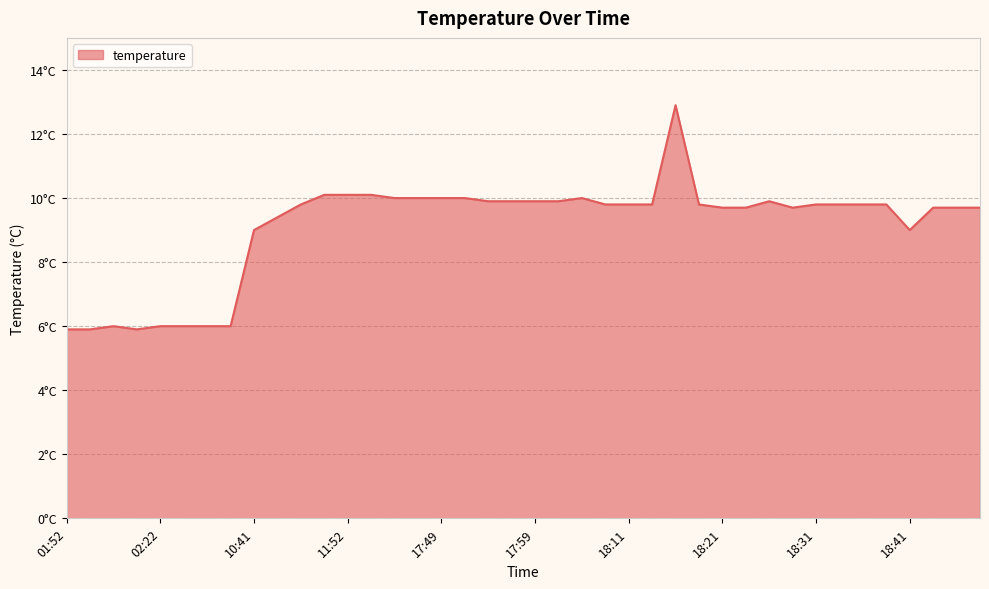

Where is the first local minimum?

02:19